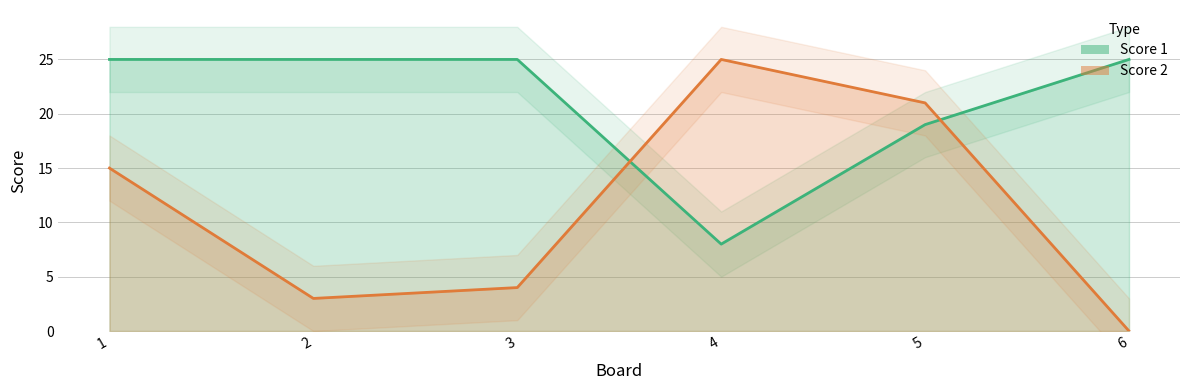

After their last crossing, which series has the higher values: Score 2 or Score 1?

Score 1